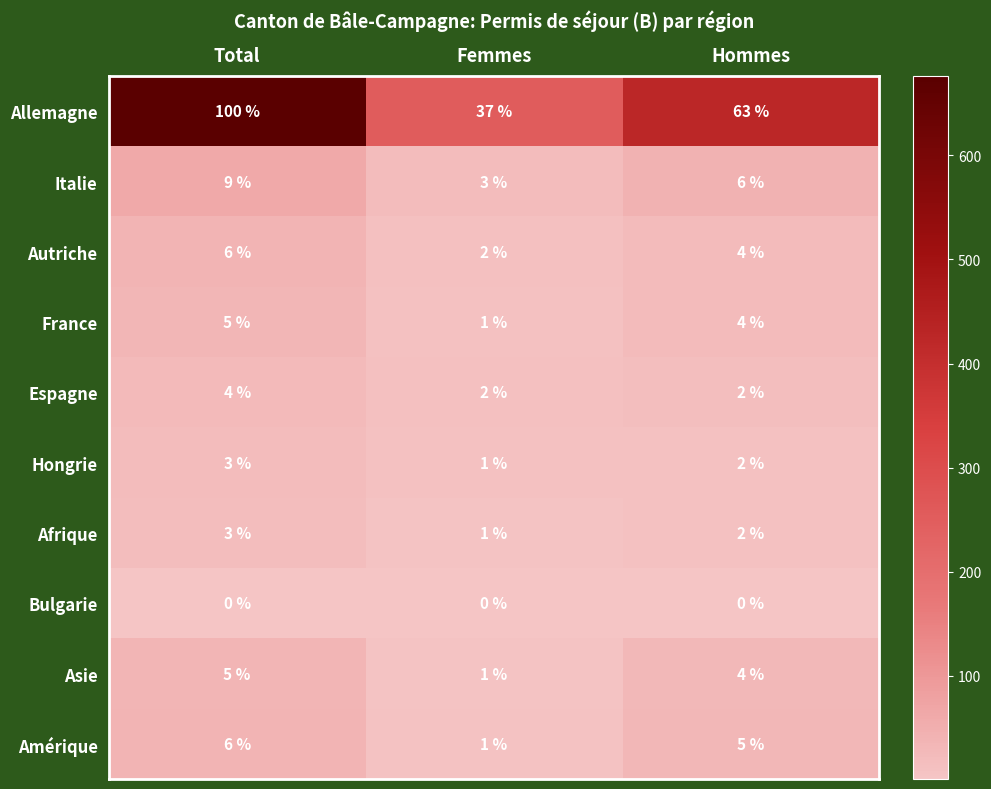

What is the sum of all Asie values?

10